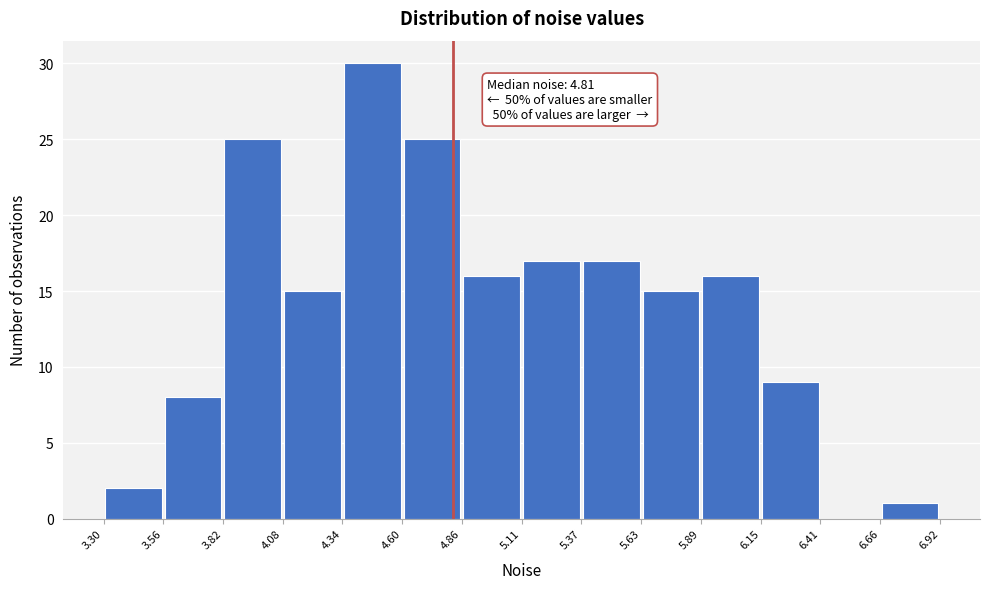

Which range on the x-axis has the tallest bar?

4.34 to 4.60